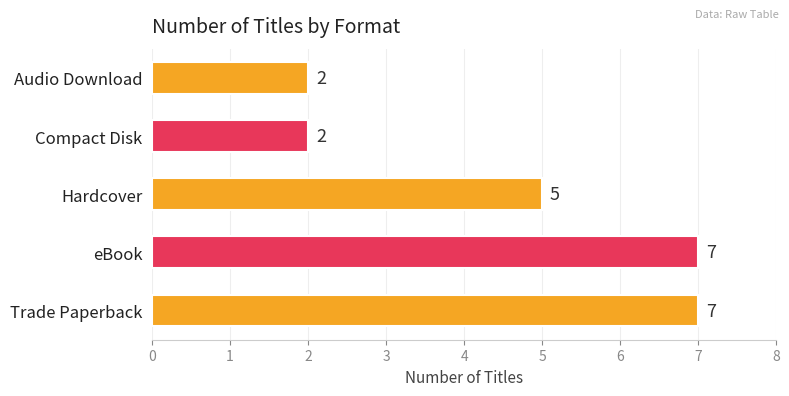

What is the ratio of the value at Hardcover to the value at Compact Disk?

2.5